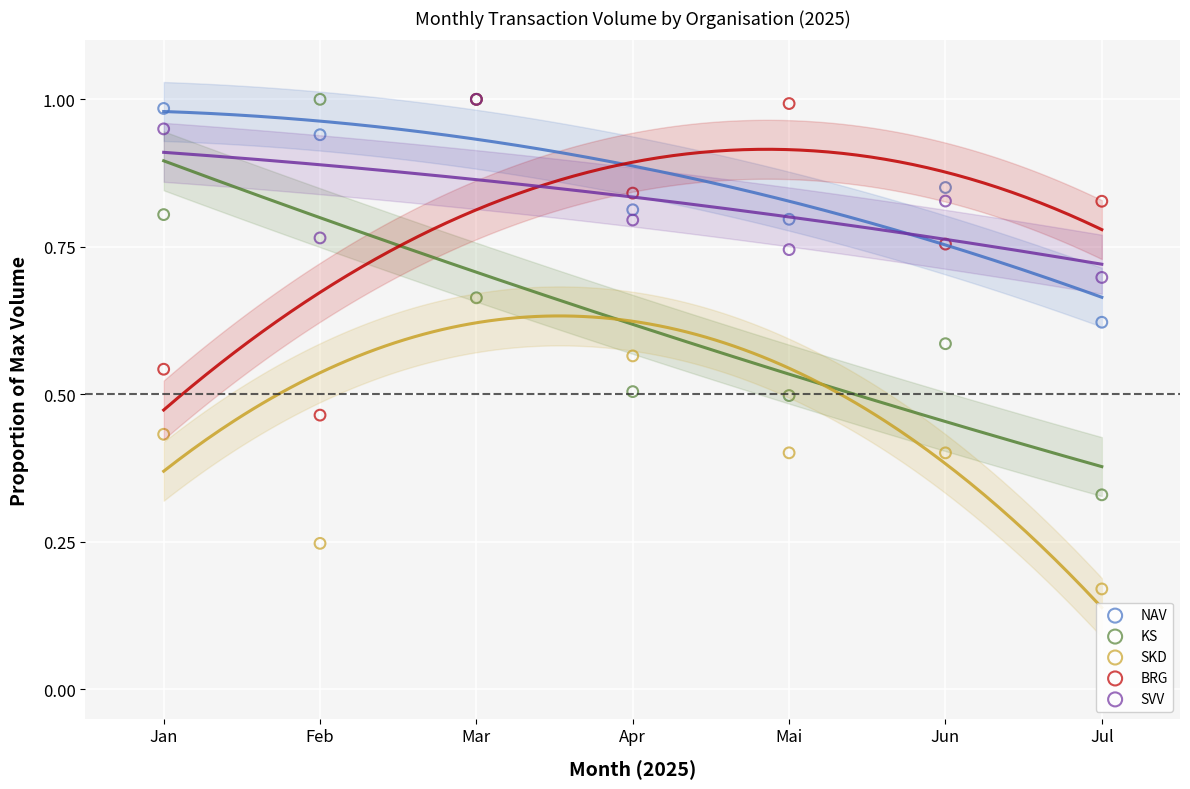

Which series reaches the minimum Y coordinate?

SKD